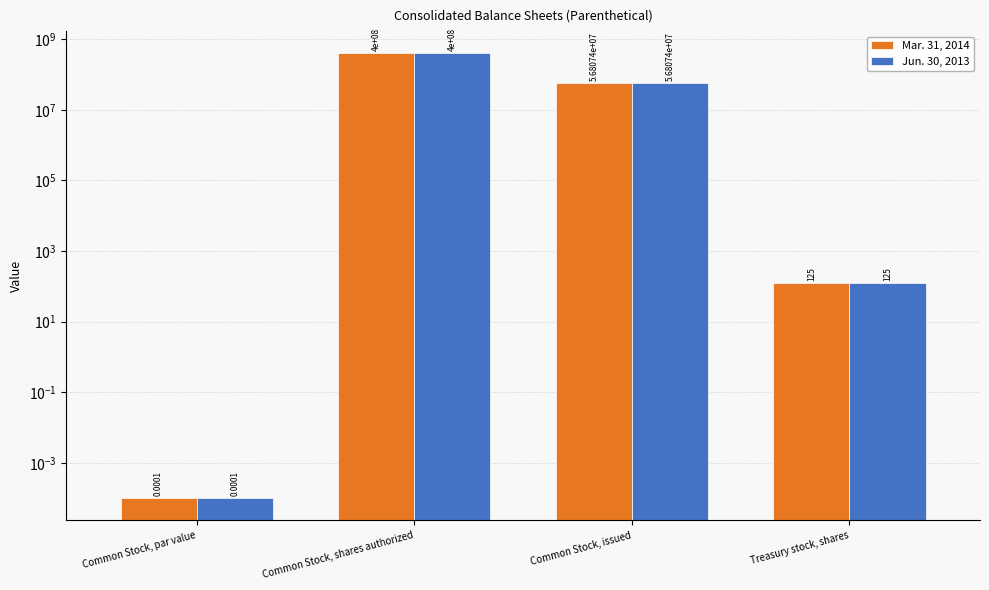

What is the value of the Mar. 31, 2014 bar at the 2nd from the left?

400000000.0